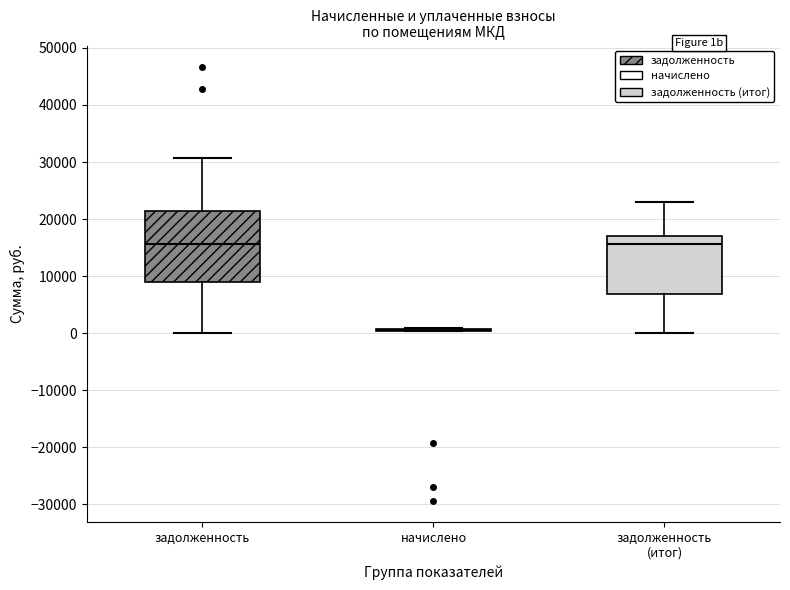

Reading left to right, read every box against the y-axis: the position of its median line, the range the box covers, and the ends of its whiskers. The values are not printed on the chart, so give them approximately, as read against the axis.

задолженность: median 16000, box 9000 to 21000, whiskers 0 to 31000
начислено: box collapsed to a line at 1000, whiskers 0 to 1000
задолженность (итог): median 16000, box 7000 to 17000, whiskers 0 to 23000